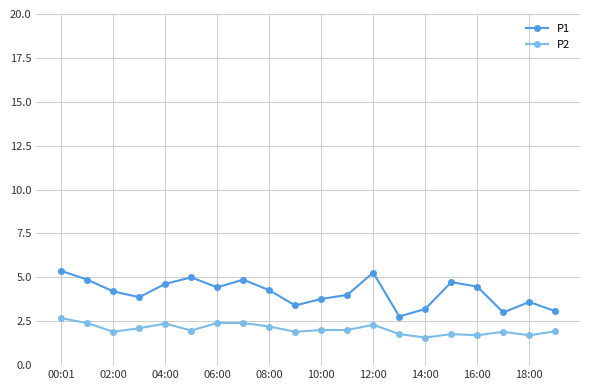

What is the value of the P1 point at the 4th from the left?

3.9